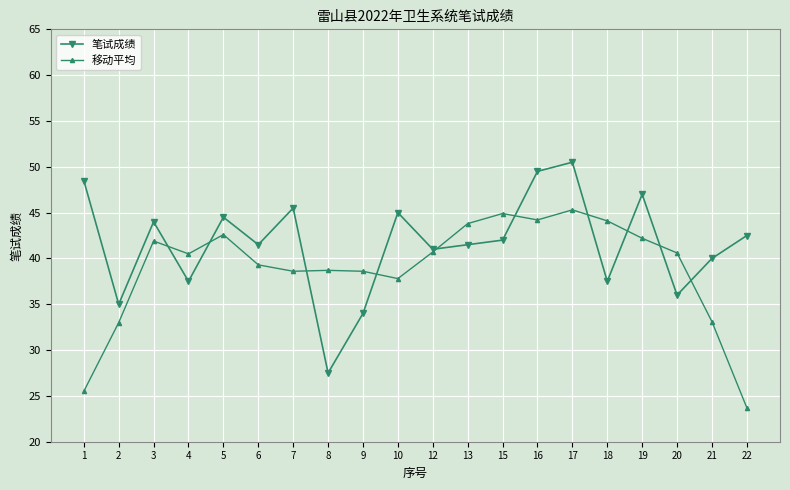

What are all the series names shown in the legend?

笔试成绩, 移动平均